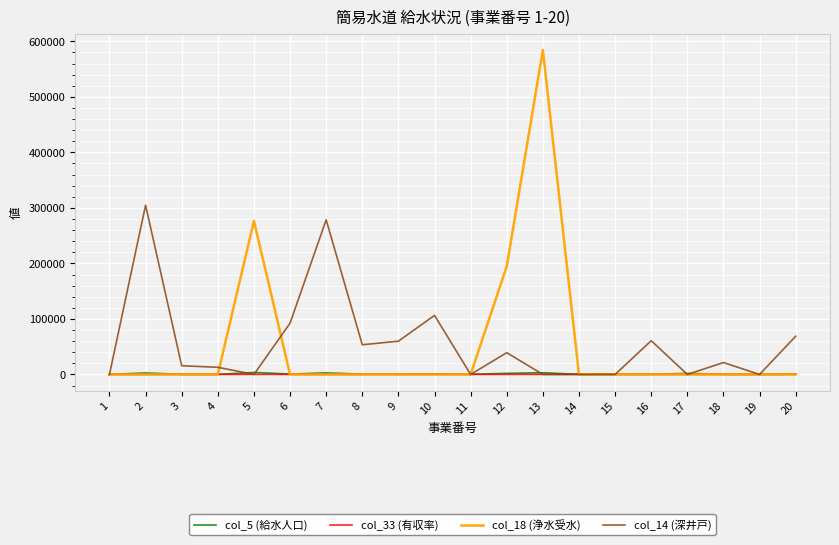

How many times do col_18 (浄水受水) and col_5 (給水人口) cross each other?

4